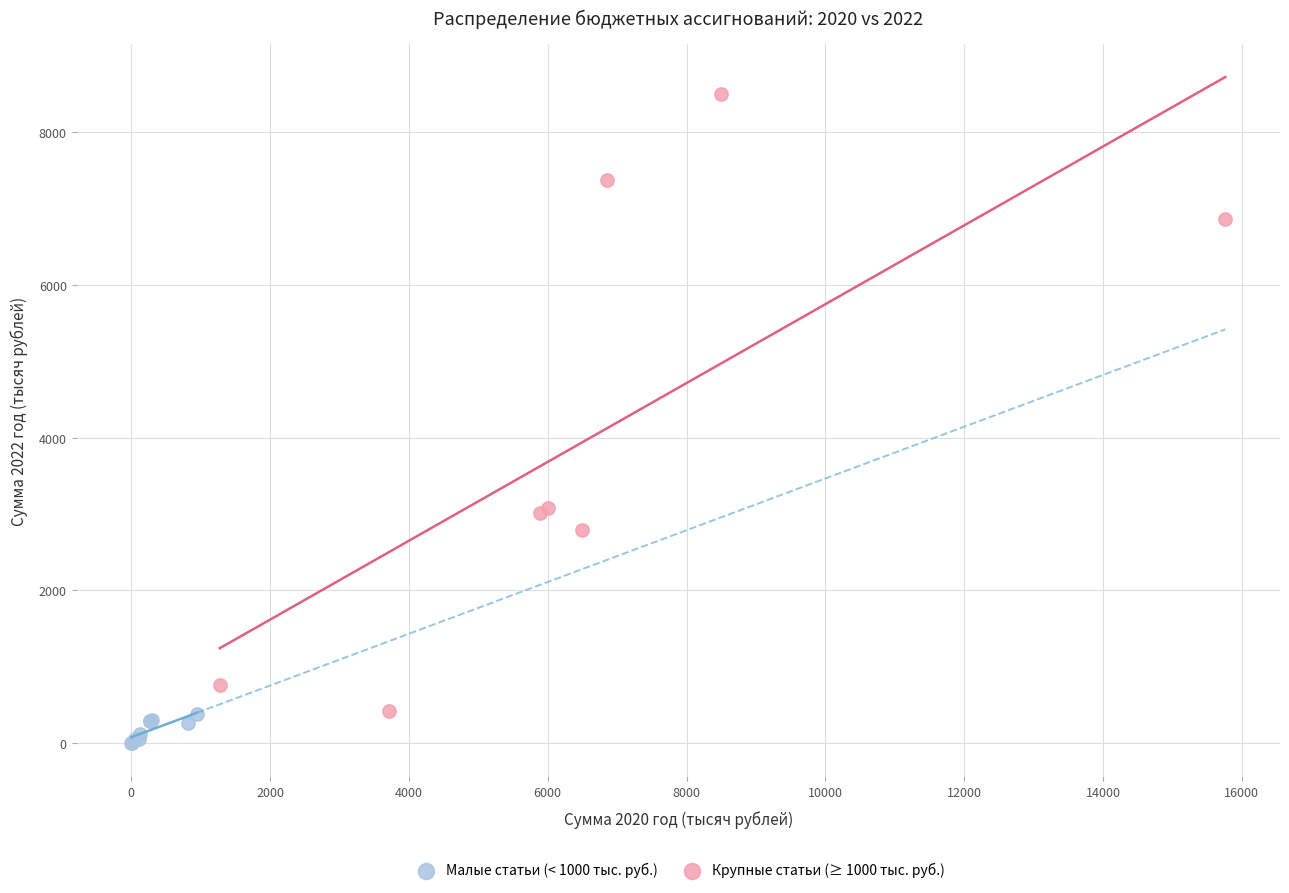

Which series reaches the minimum Y coordinate?

Малые статьи (< 1000 тыс. руб.)